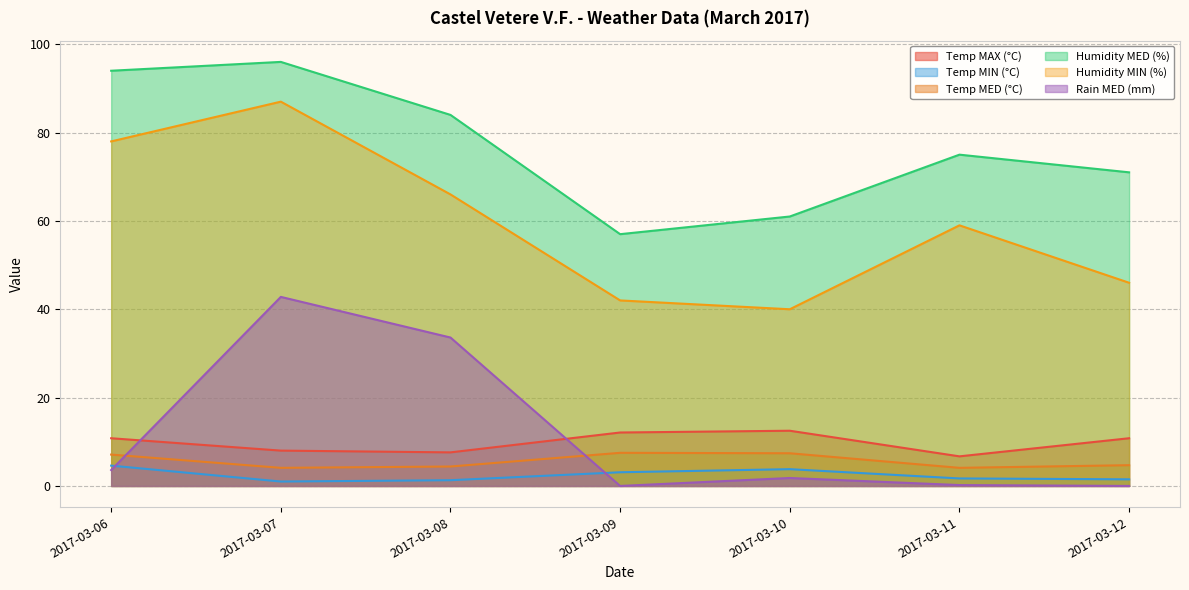

Is the value of Temp MED (°C) at 2017-03-10 greater than the value of Humidity MED (%) at 2017-03-08?

No